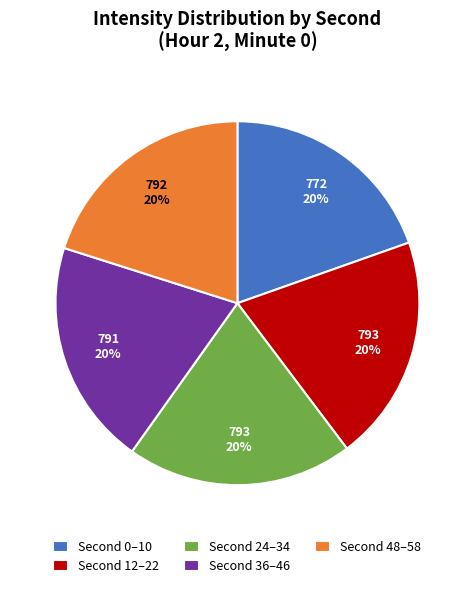

To the nearest percent, what is the average slice percentage?

20%